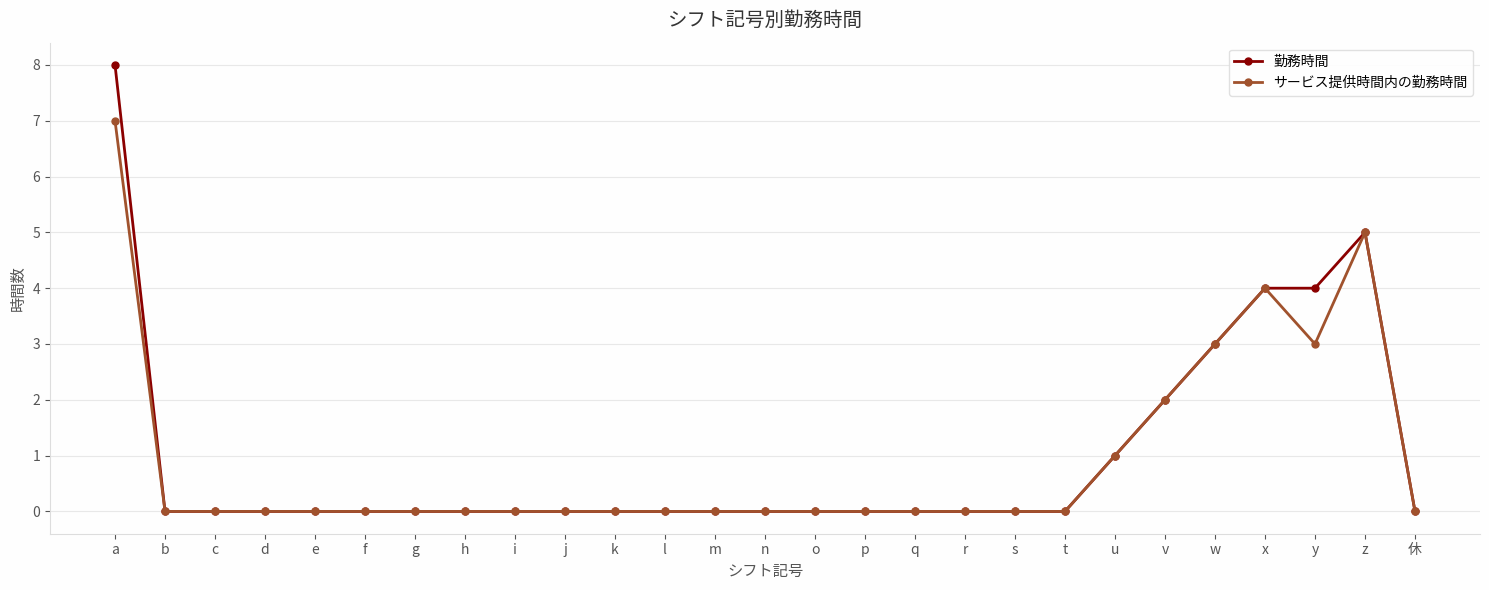

True or false: サービス提供時間内の勤務時間 has a value of -3 at m.

False